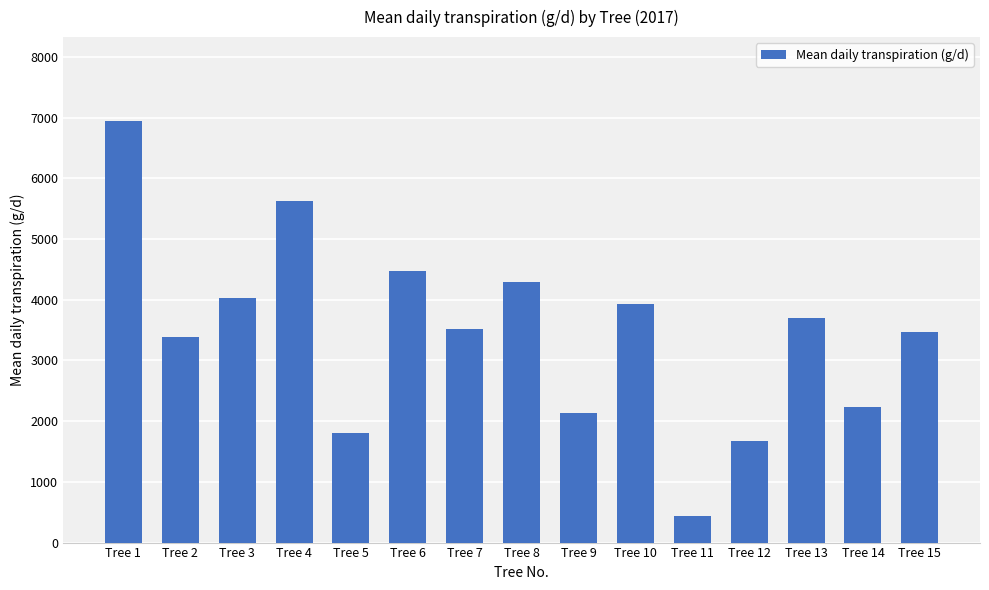

At which category does the chart reach its minimum across all series?

Tree 11